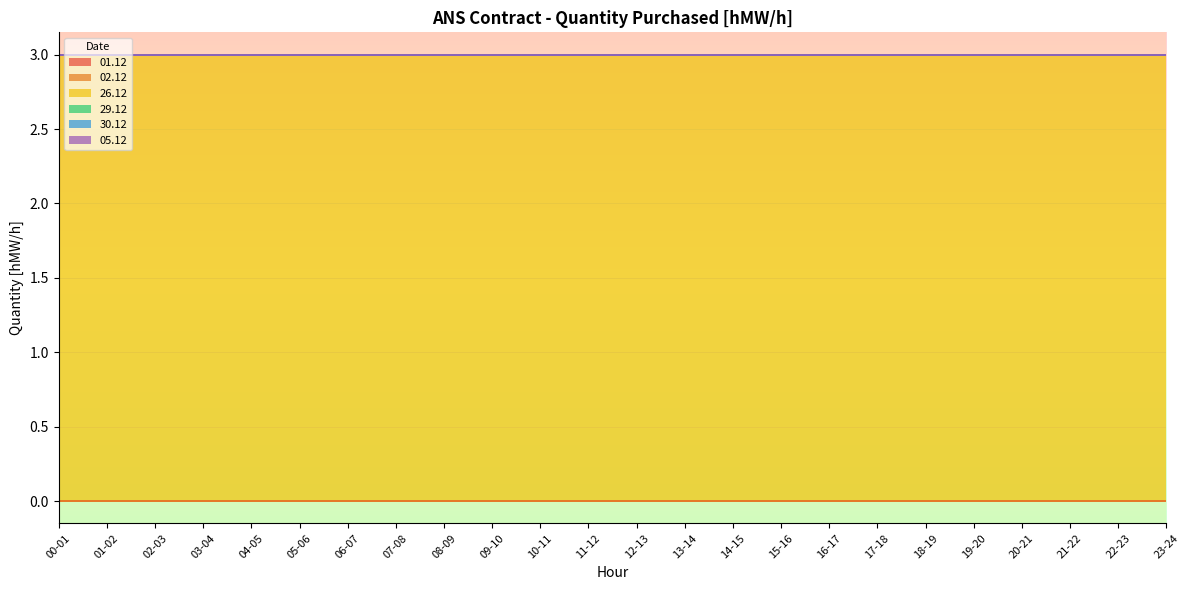

What are all the series names shown in the legend?

01.12, 02.12, 26.12, 29.12, 30.12, 05.12